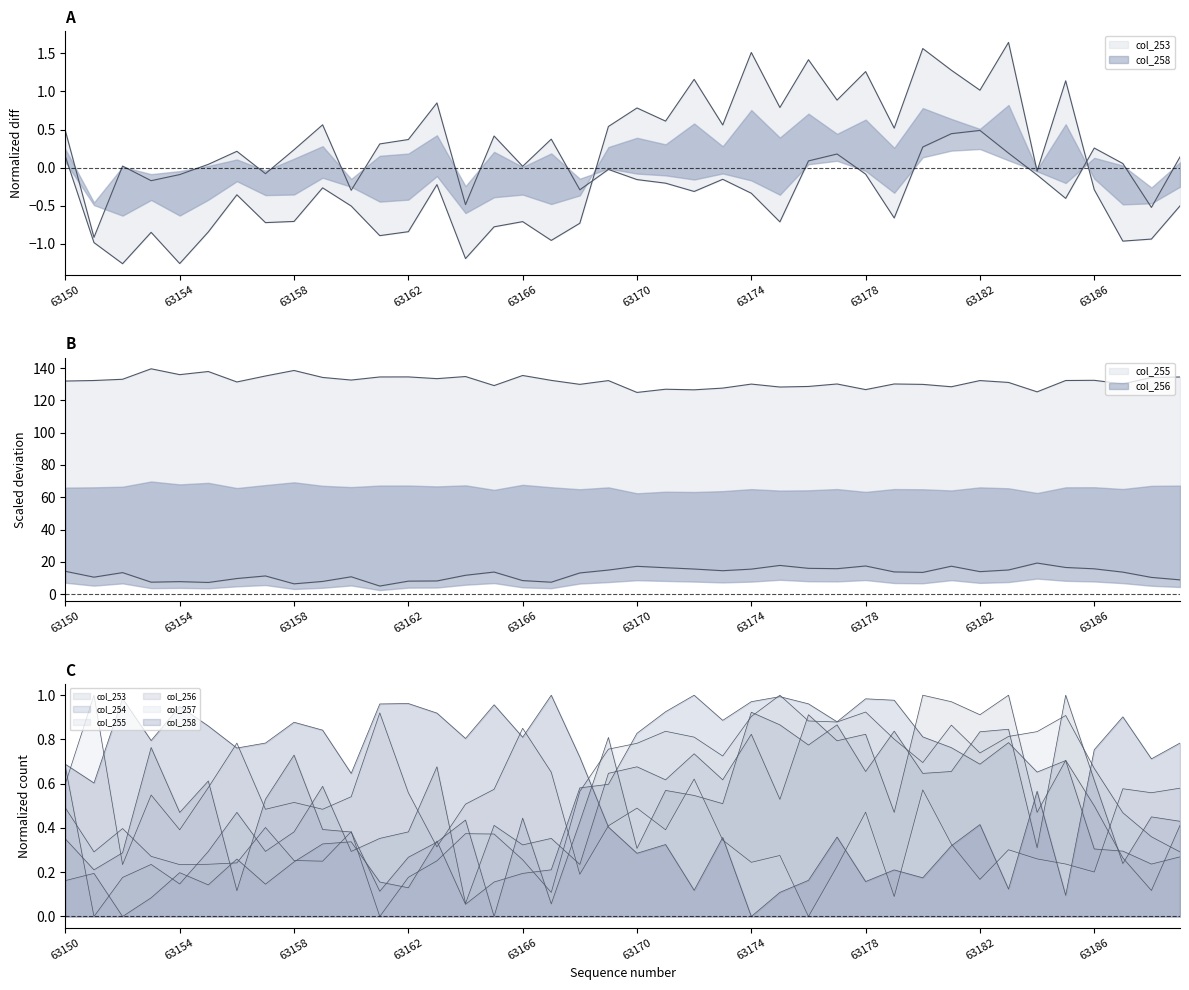

Rank the series at 63162 from highest to lowest value.

col_258, col_257, col_253, col_256, col_255, col_254